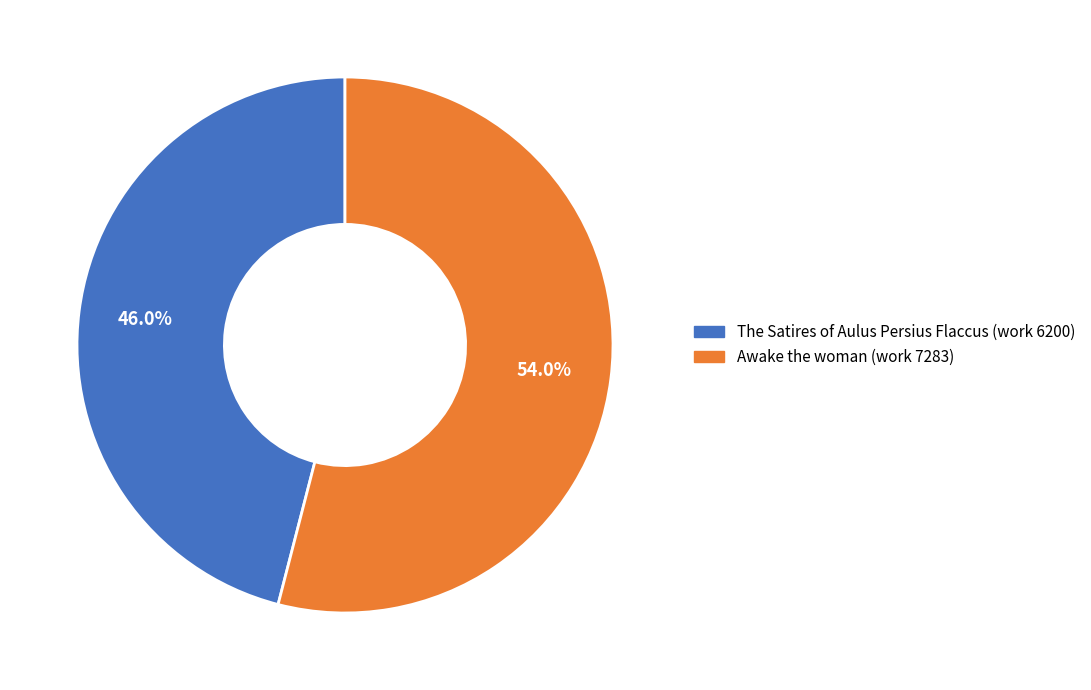

How many segments does this pie chart have?

2